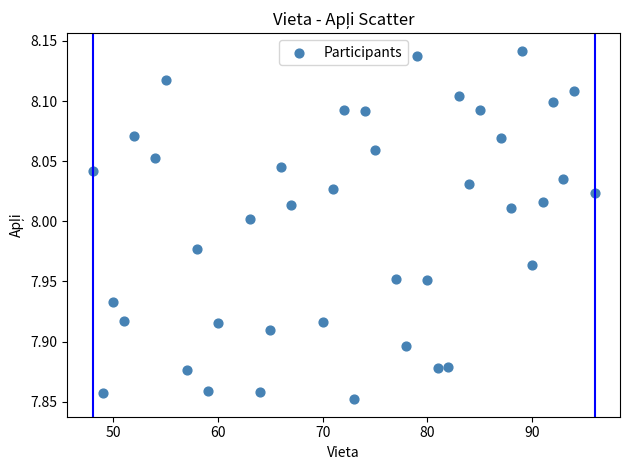

What is the range of X values (max minus min)?

48.0